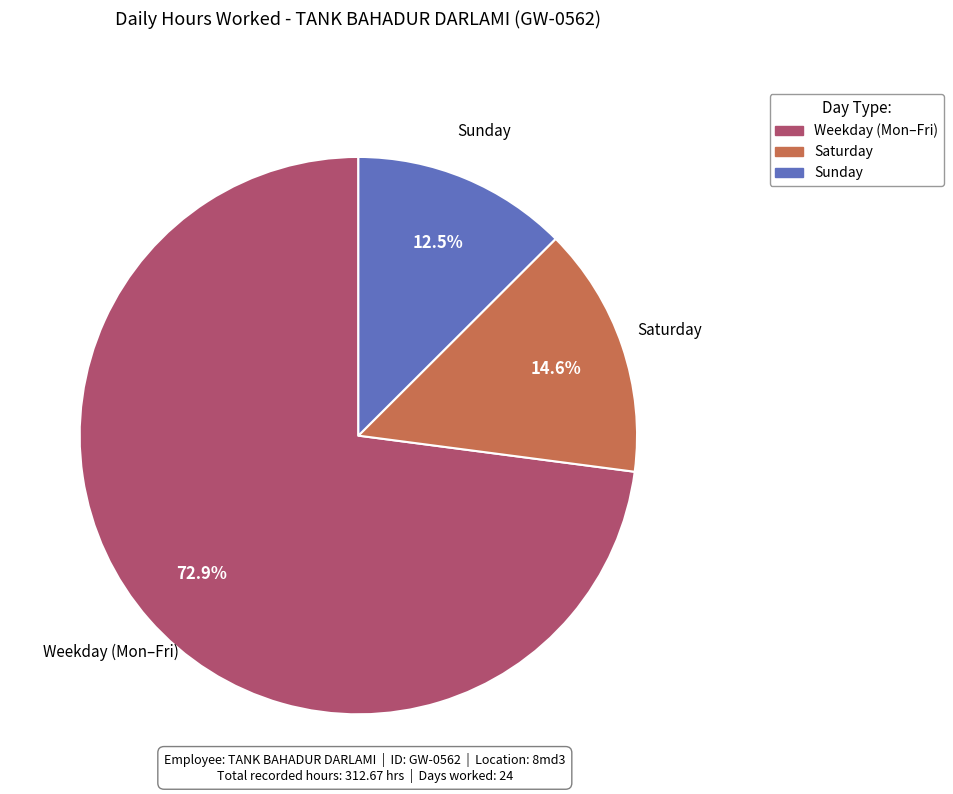

Is there any slice that represents more than half of the pie?

Yes